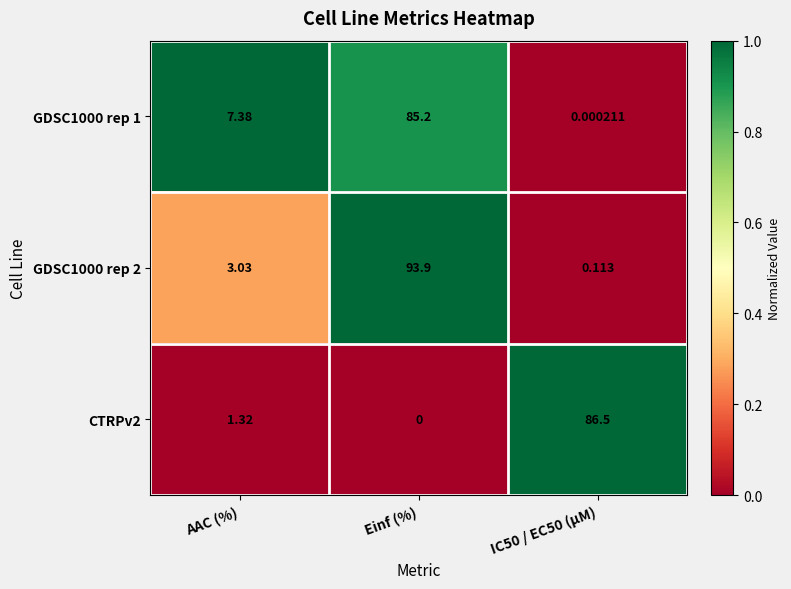

Which category has the lowest value in the CTRPv2 series?

Einf (%)